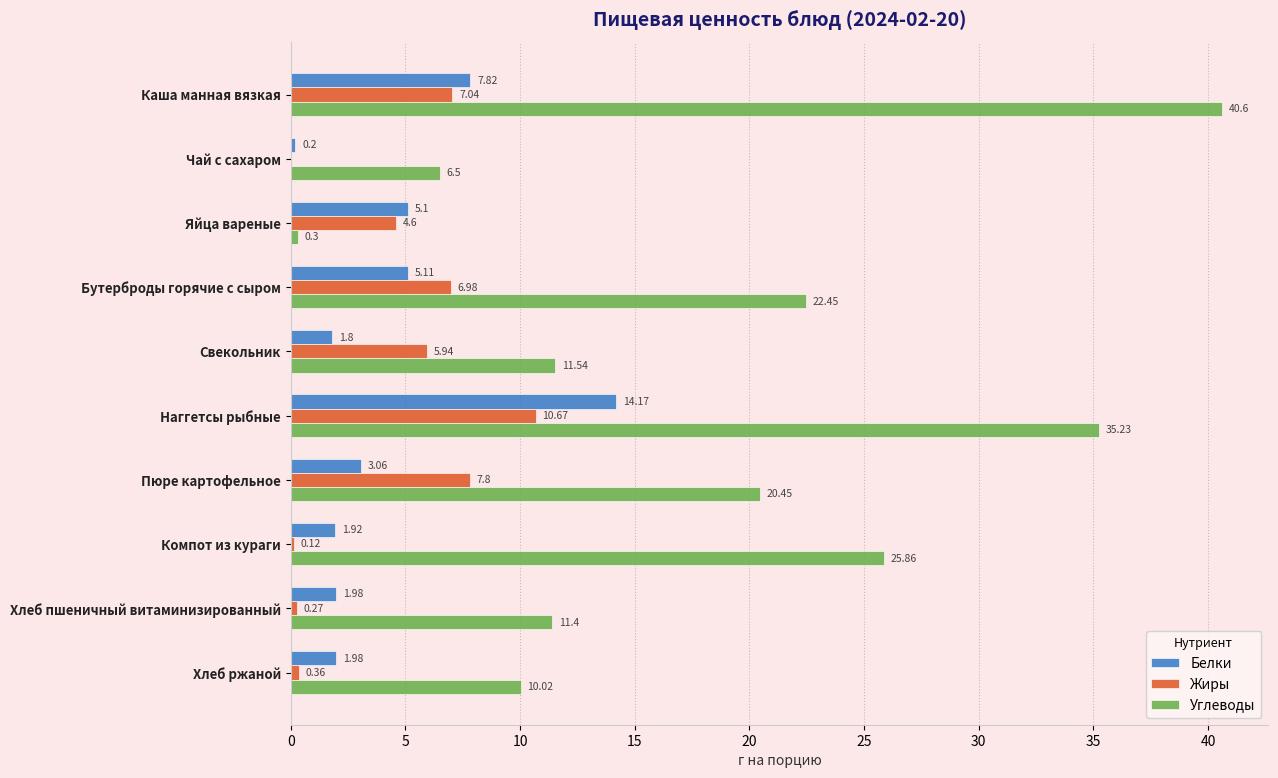

Between Яйца вареные and Хлеб ржаной, which series saw the biggest shift?

Углеводы